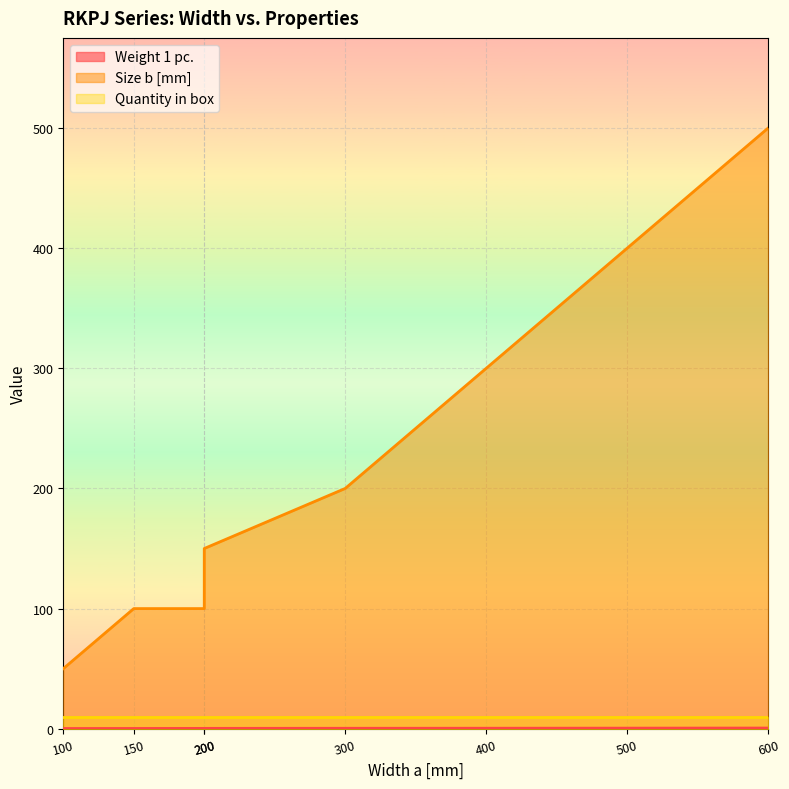

What is the maximum value for Weight 1 pc.?

0.6